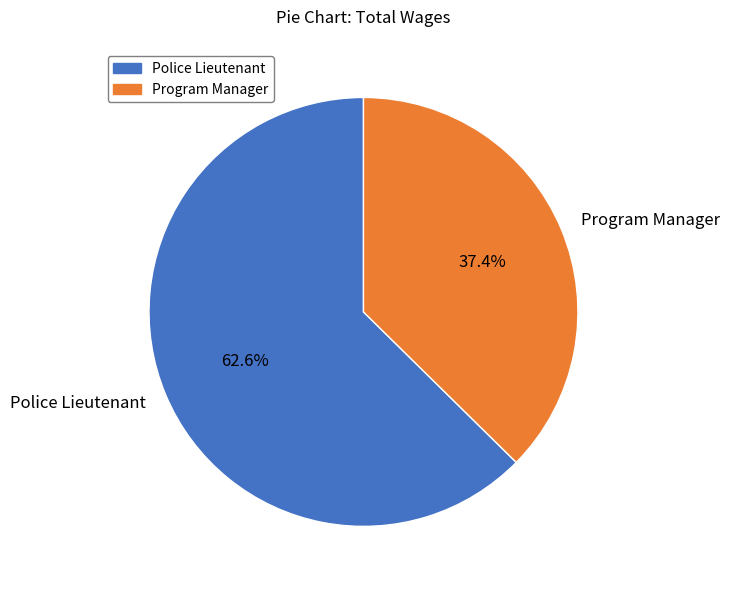

Which has a higher value, Police Lieutenant or Program Manager?

Police Lieutenant